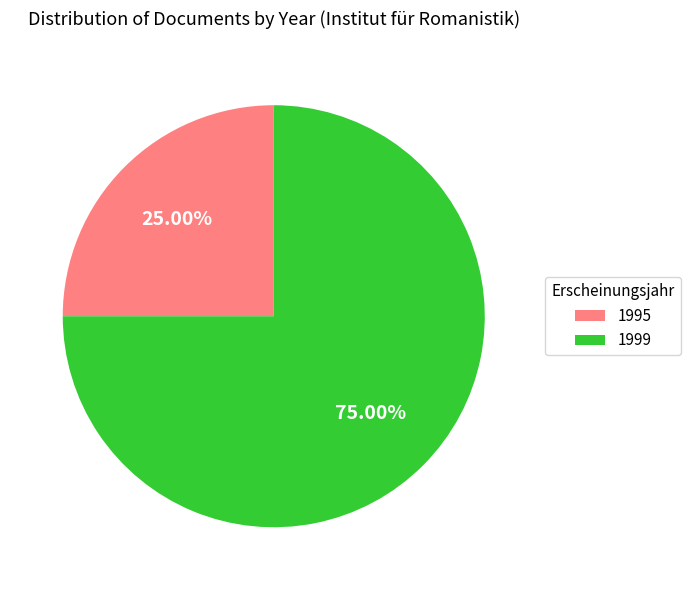

To the nearest percent, what is the average slice percentage?

50%